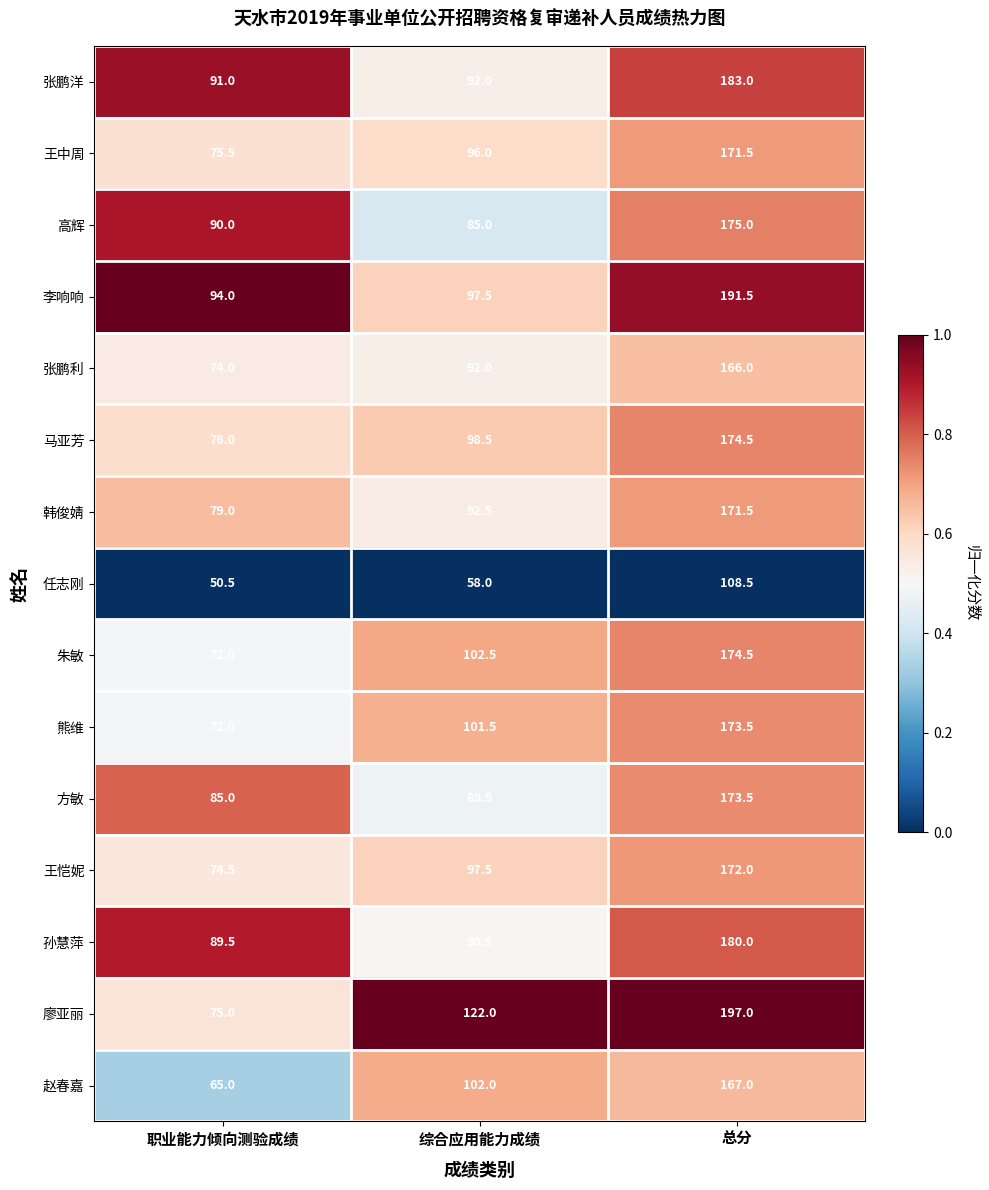

Which series has the largest range (max minus min)?

廖亚丽